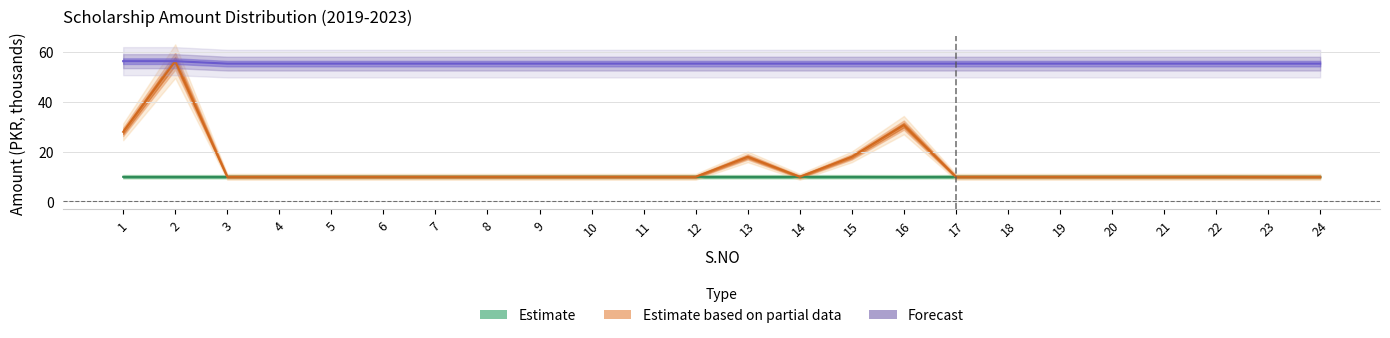

How many data points does each series have?

24